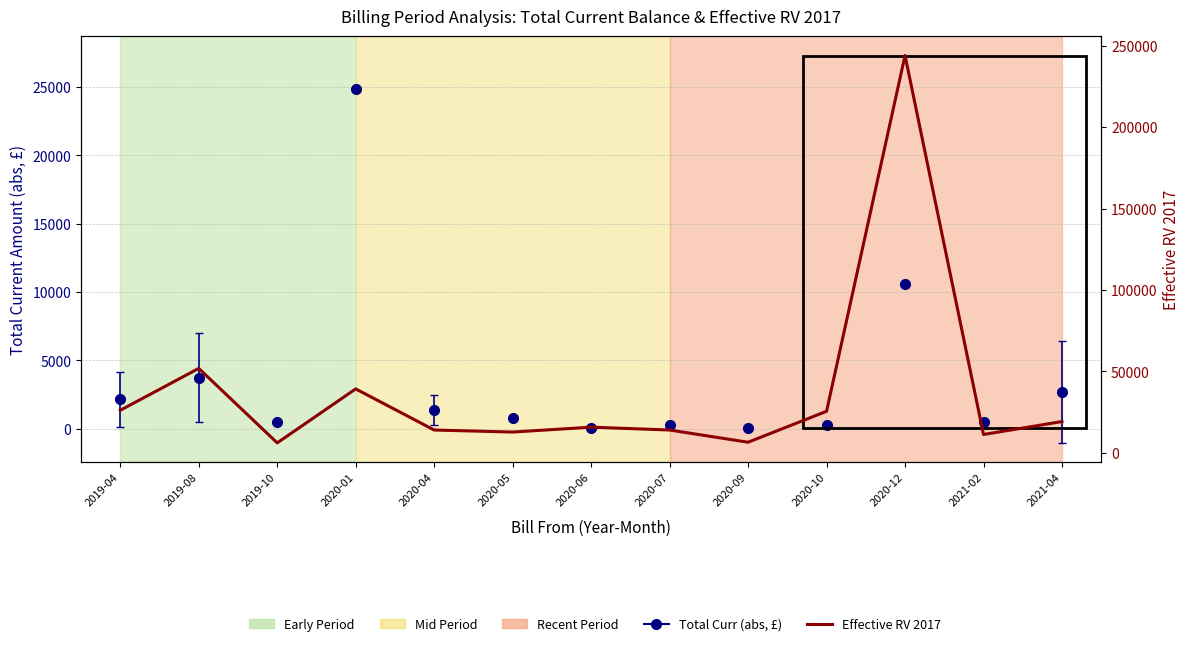

Does the chart have visible grid lines?

Yes